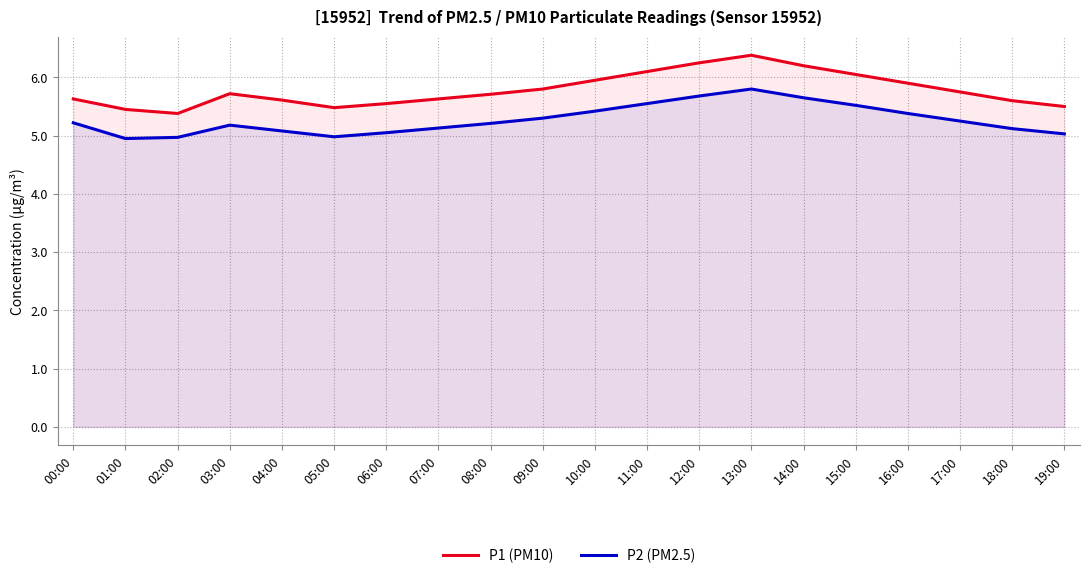

What value does the P1 (PM10) series have at 07:00?

5.6